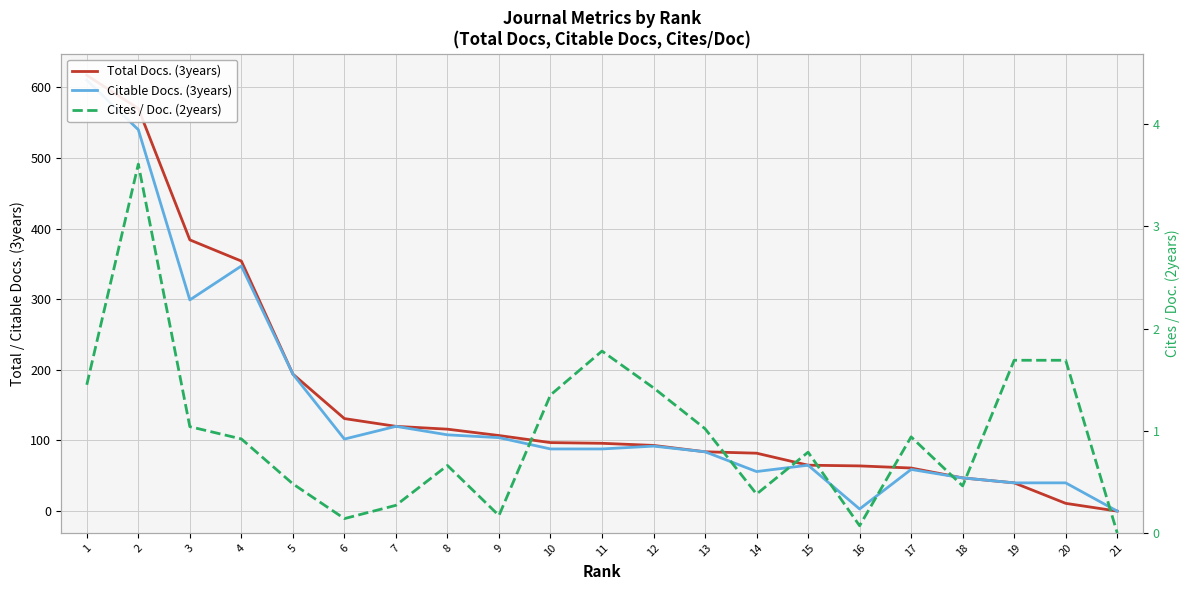

Is it true that Total Docs. (3years) equals 50.8 at 12?

False